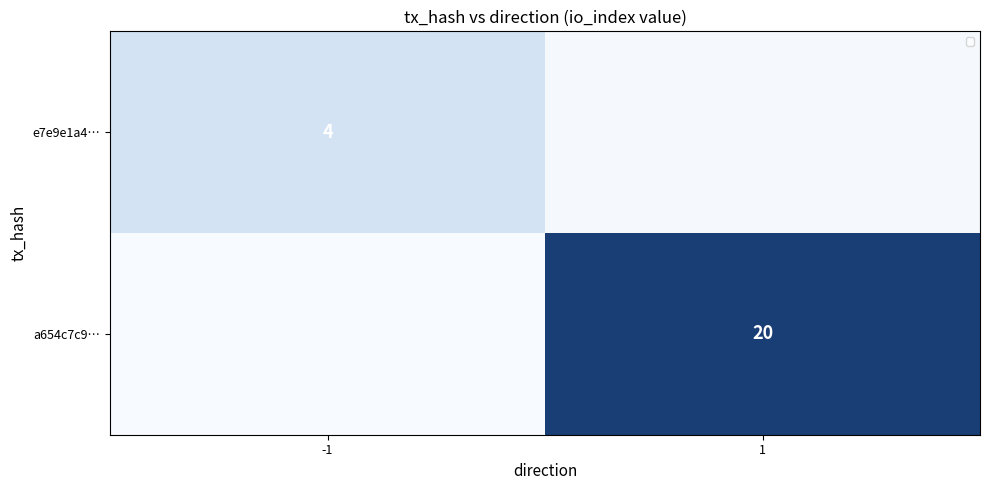

Which category has the lowest value in the a654c7c9… series?

-1